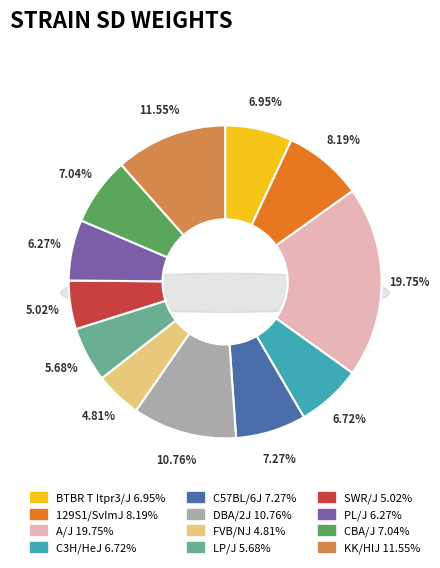

Does BTBR T Itpr3/J account for over 50% of the chart?

No